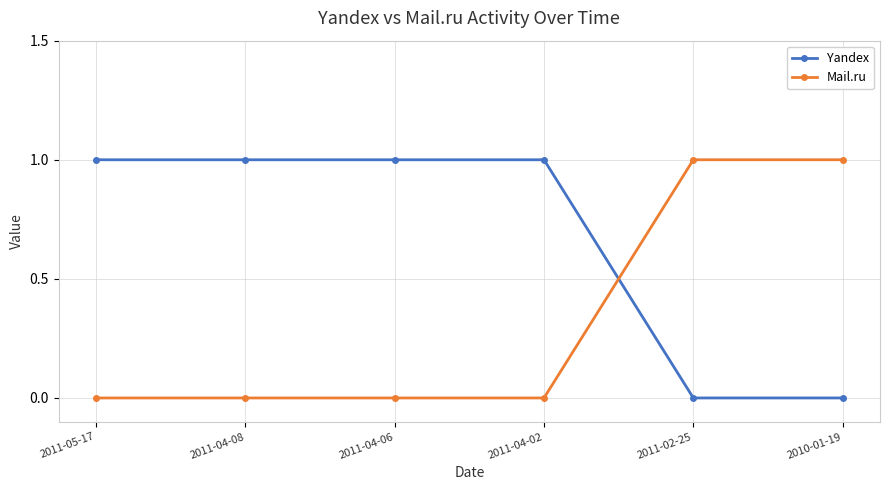

At 2011-04-08, list the series in order from largest to smallest.

Yandex, Mail.ru